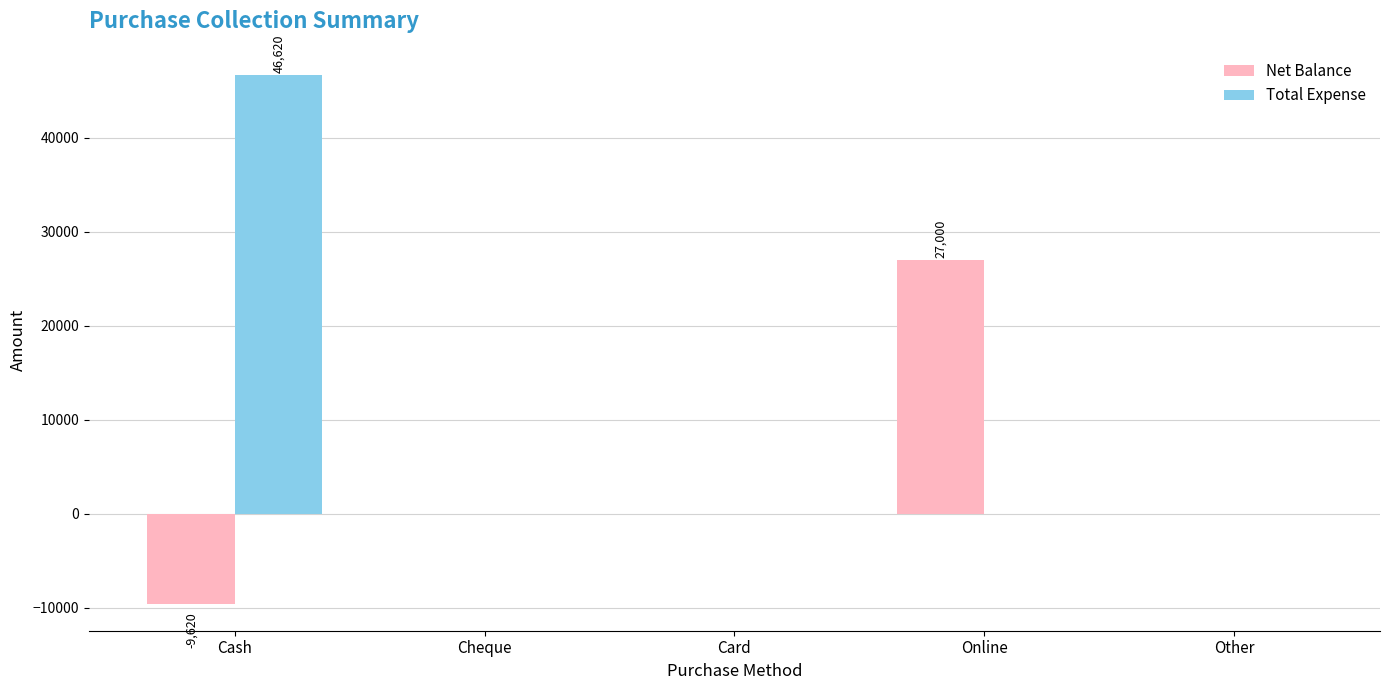

How many distinct data groups are displayed?

2